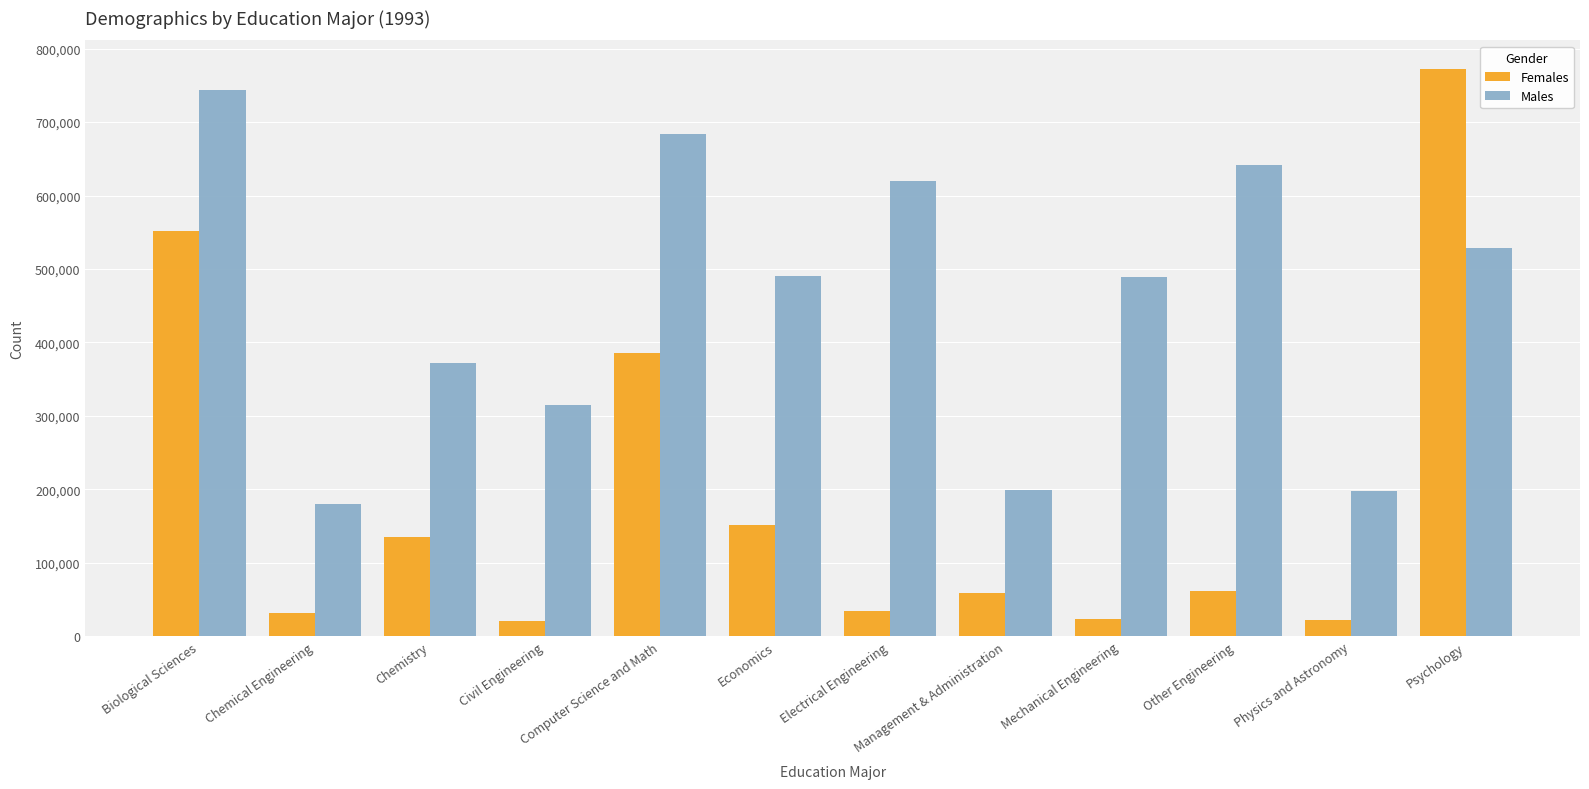

The Females series shows 151565 at Economics. True or false?

True